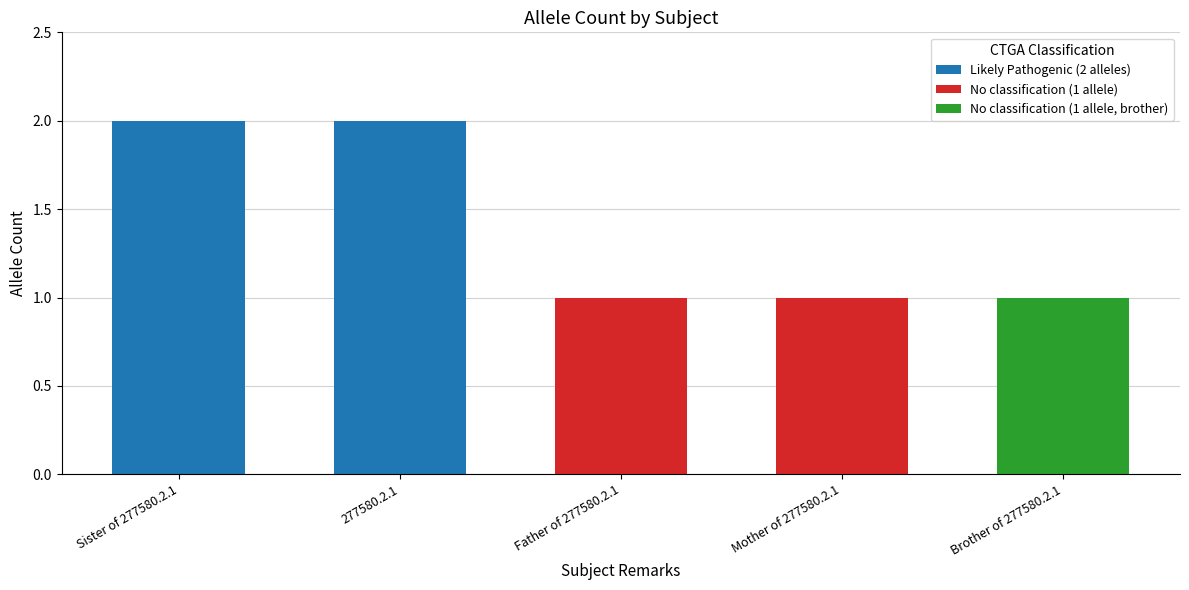

Count the number of data series in this chart.

1